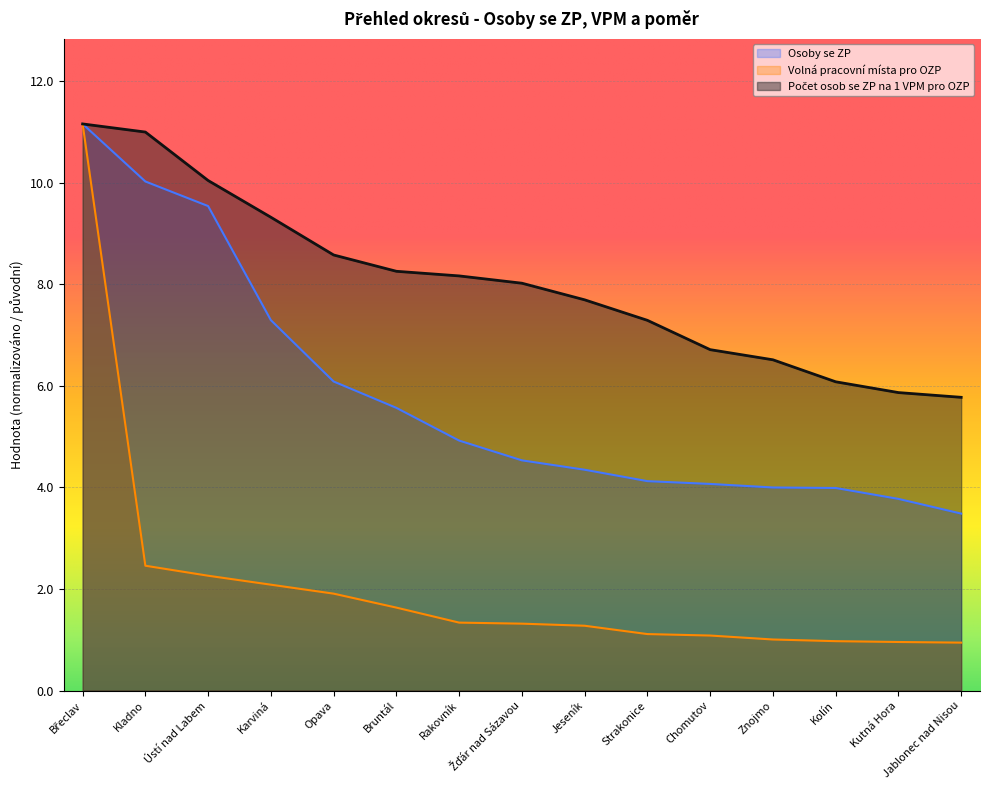

List the series in order of their overall mean, highest first.

Počet osob se ZP na 1 VPM pro OZP, Osoby se ZP, Volná pracovní místa pro OZP